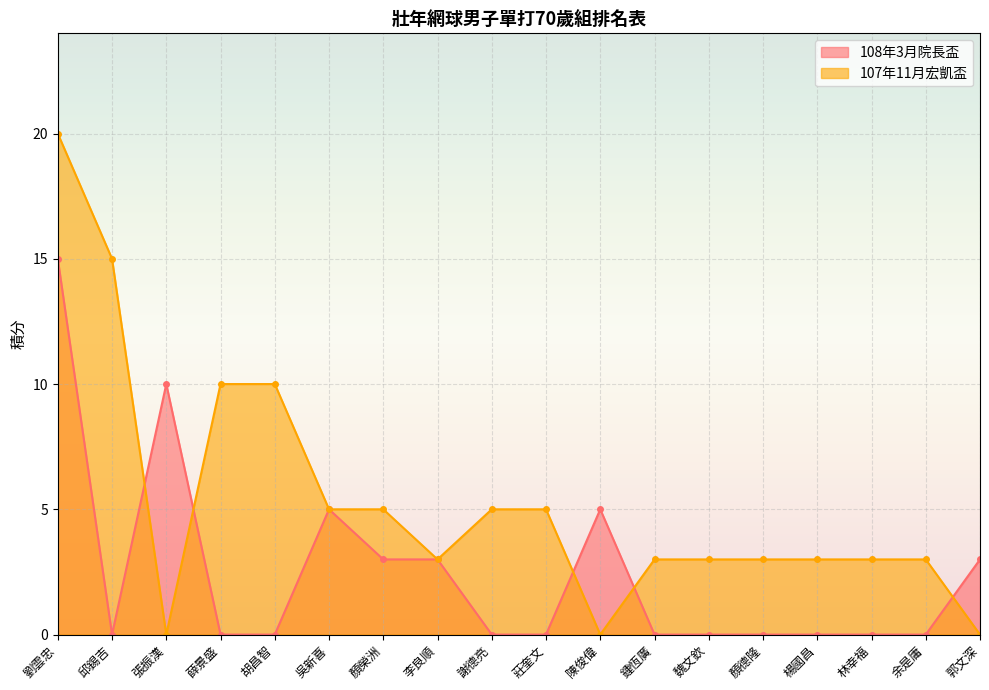

Does the chart display data point markers on the line(s)?

Yes